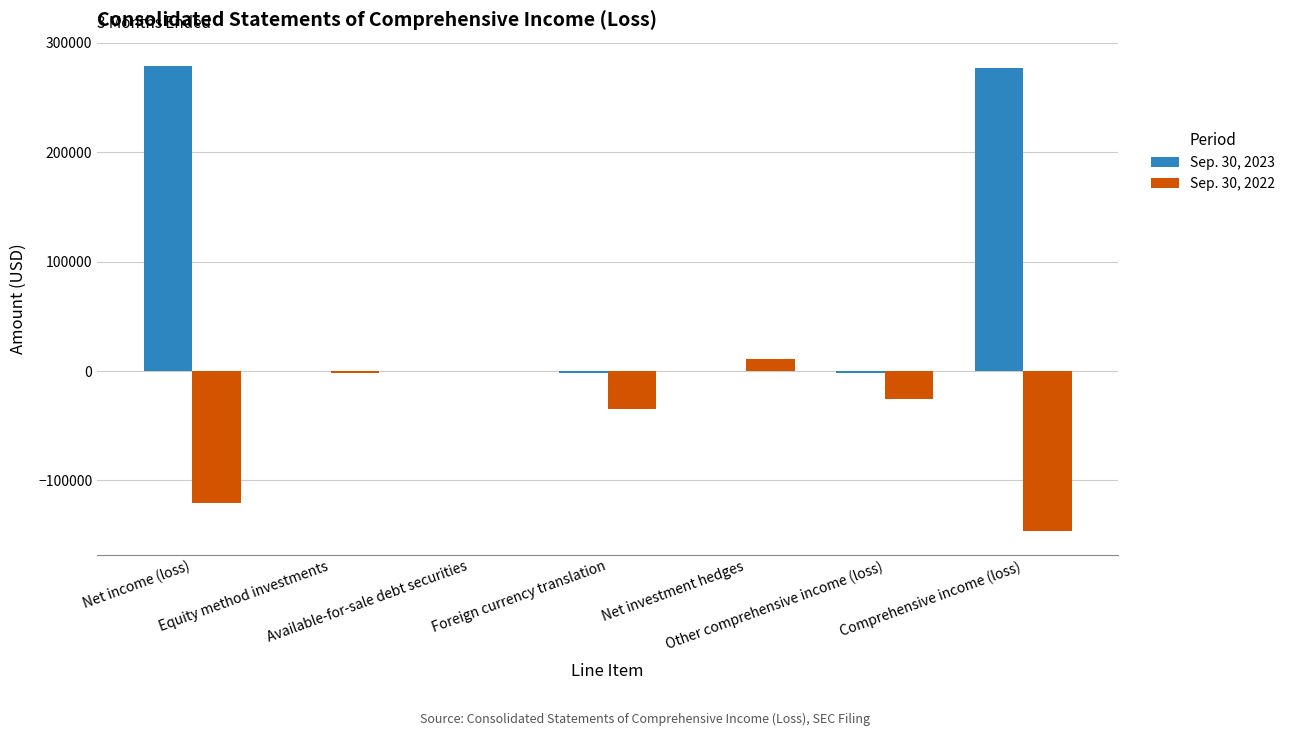

Which series has the largest total across all categories?

Sep. 30, 2023